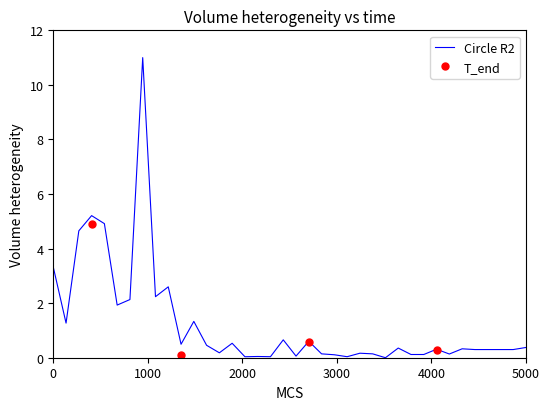

How many lines are shown in the chart?

1